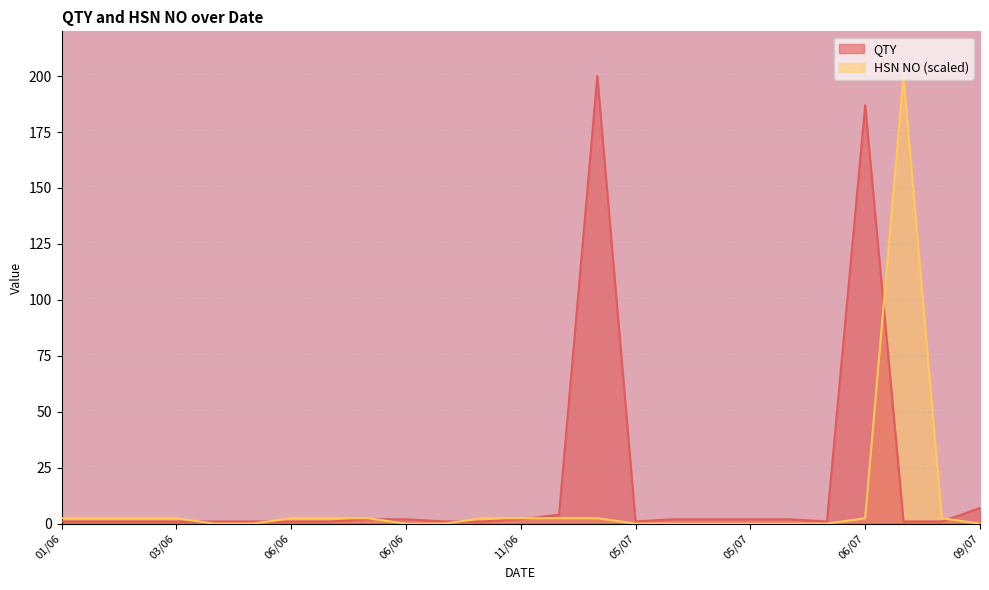

Does the chart display data point markers on the line(s)?

No